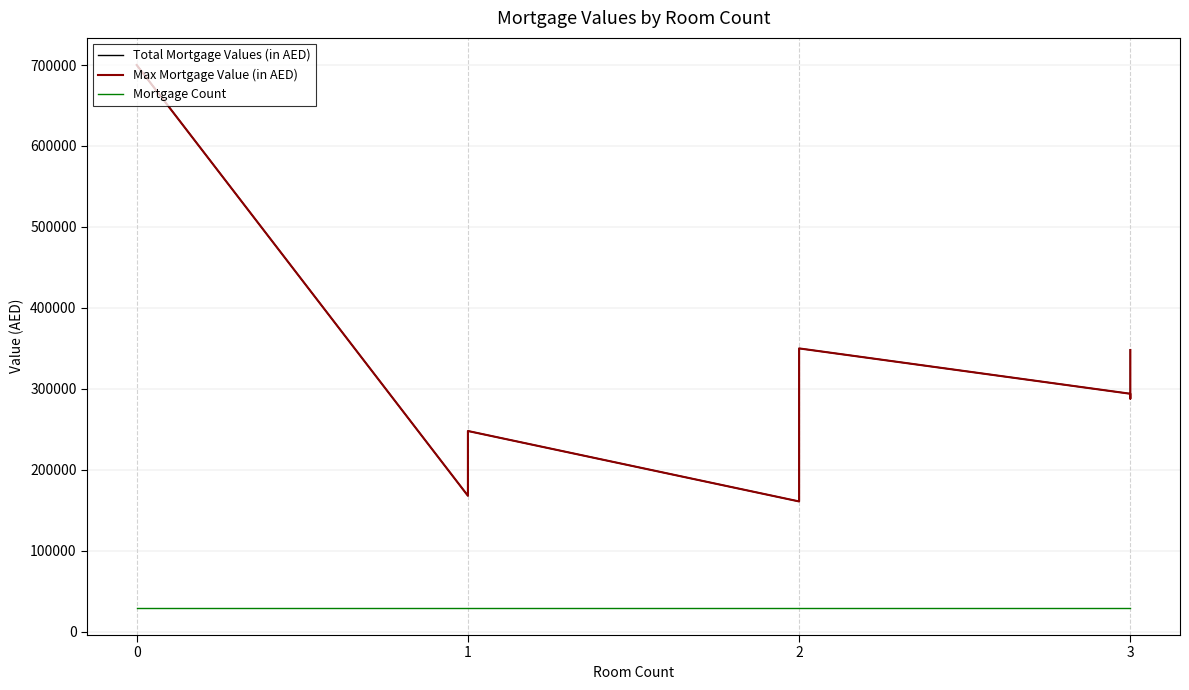

What is the value of the Mortgage Count point at the 6th from the left?

30000